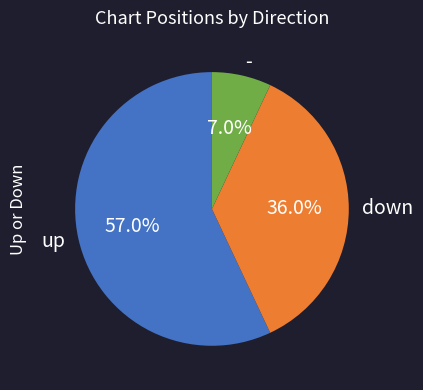

The - slice represents 2% of the pie. True or false?

False